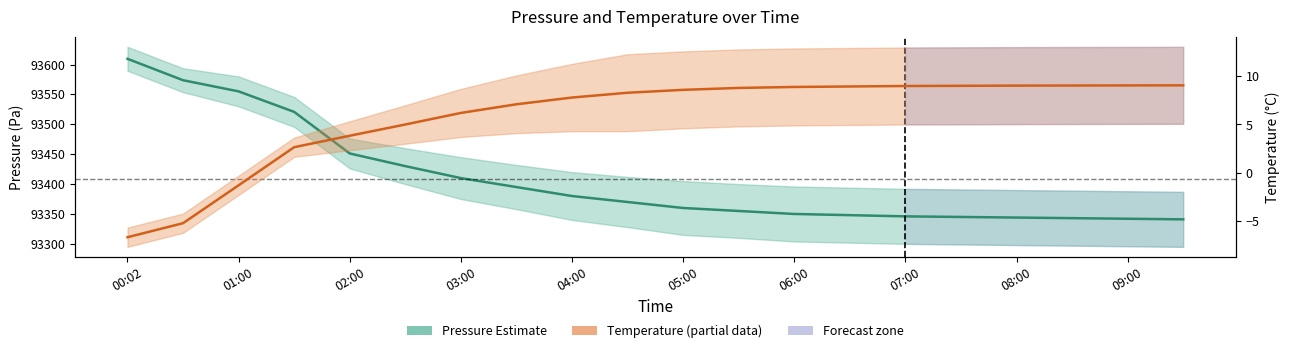

Is this an area chart (filled region under the line)?

No